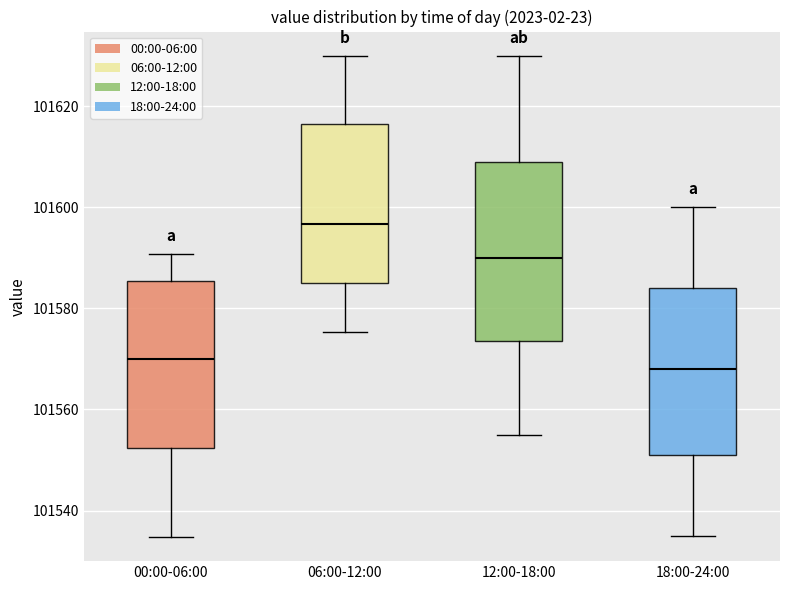

Where is the upper edge of the box for 18:00-24:00 on the y-axis? The values are not printed on the chart, so give them approximately, as read against the axis.

101584